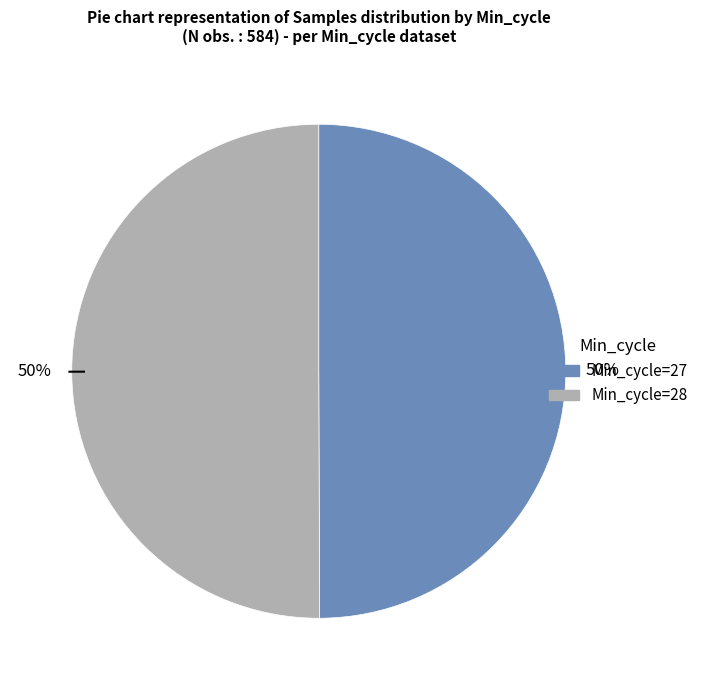

To the nearest percent, what percentage of the pie is Min_cycle=28?

50%